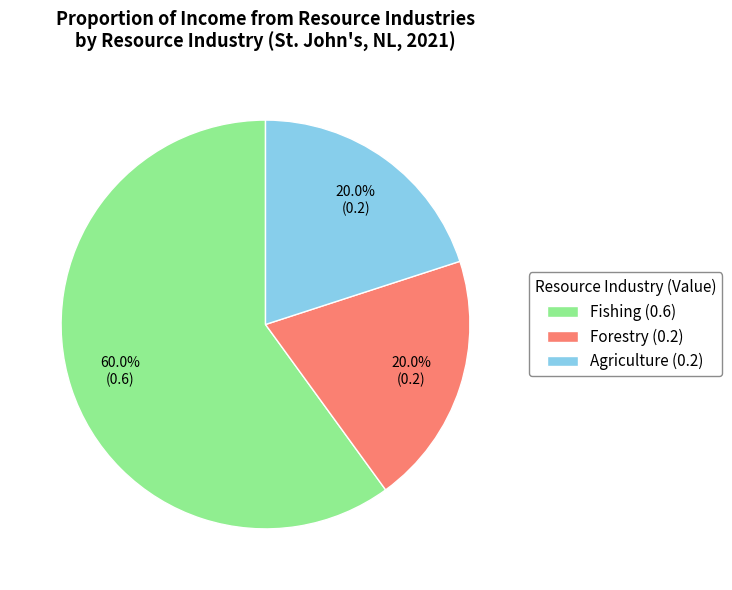

What percentage is the Forestry slice, to the nearest percent?

20%